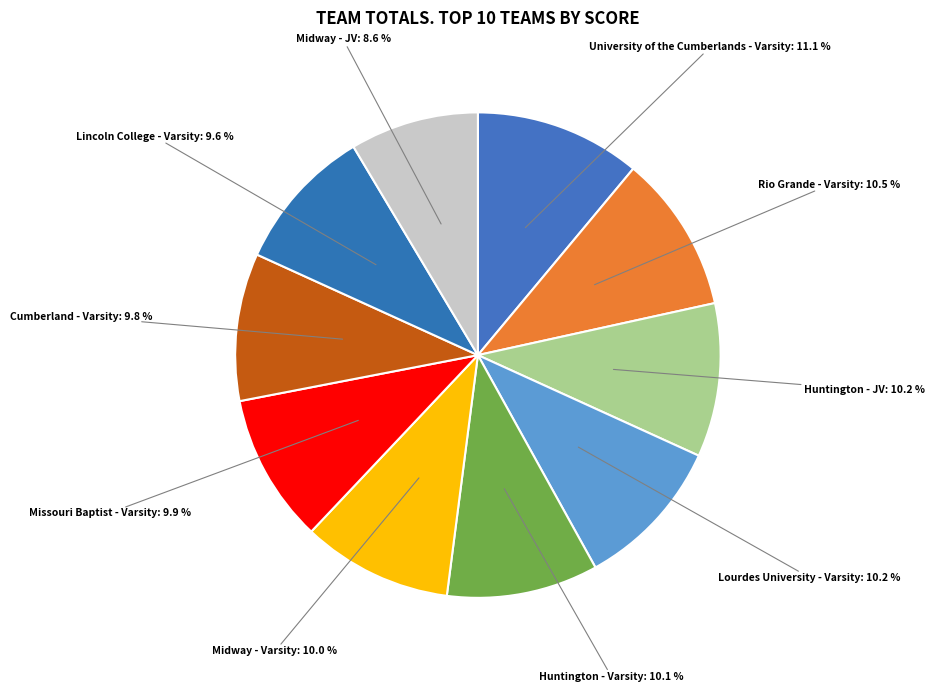

What portion of the pie excludes University of the Cumberlands - Varsity?

88.9%